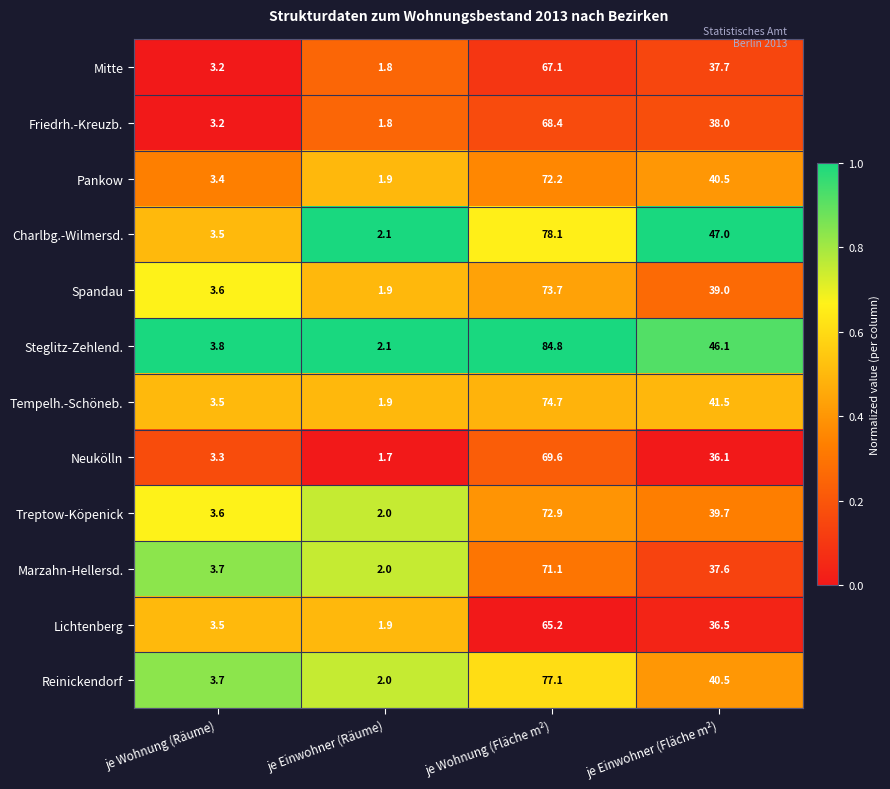

What is the sum of all Lichtenberg values?

107.1